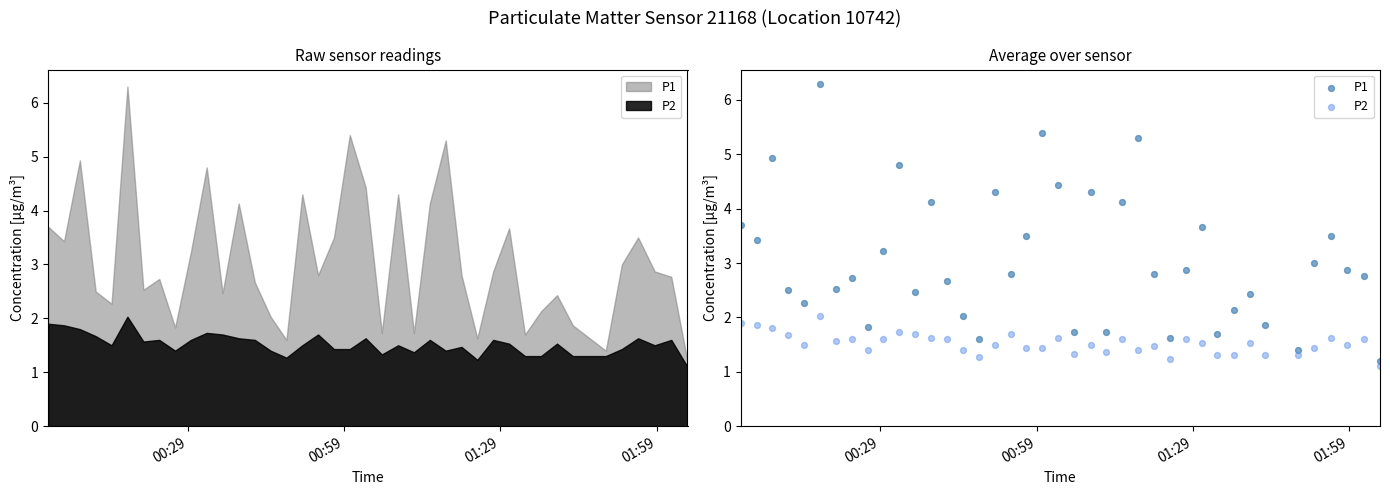

What are all the series names shown in the legend?

P1, P2